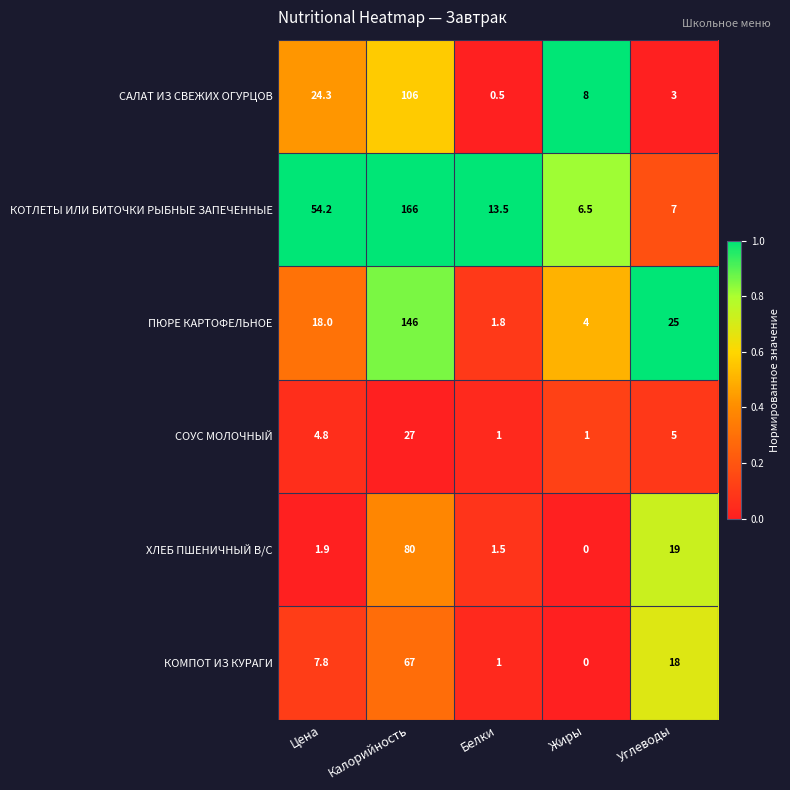

Reading left to right, extract all data points from this chart.

САЛАТ ИЗ СВЕЖИХ ОГУРЦОВ: 24.3	106.0	0.5	8.0	3.0
КОТЛЕТЫ ИЛИ БИТОЧКИ РЫБНЫЕ ЗАПЕЧЕННЫЕ: 54.2	166.0	13.5	6.5	7.0
ПЮРЕ КАРТОФЕЛЬНОЕ: 18.0	146.0	1.8	4.0	25.0
СОУС МОЛОЧНЫЙ: 4.8	27.0	1.0	1.0	5.0
ХЛЕБ ПШЕНИЧНЫЙ В/С: 1.9	80.0	1.5	0.0	19.0
КОМПОТ ИЗ КУРАГИ: 7.8	67.0	1.0	0.0	18.0